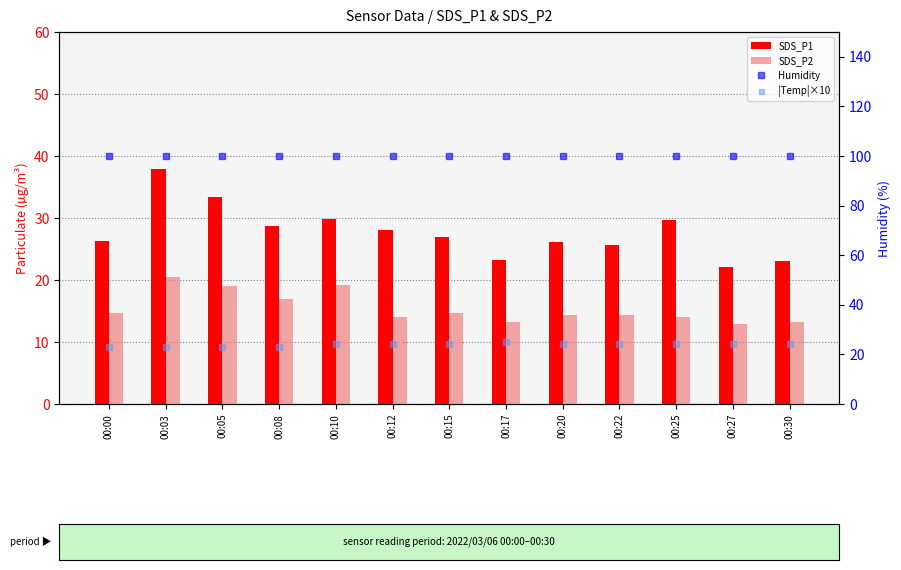

At which category is the sum across all series the highest?

00:03